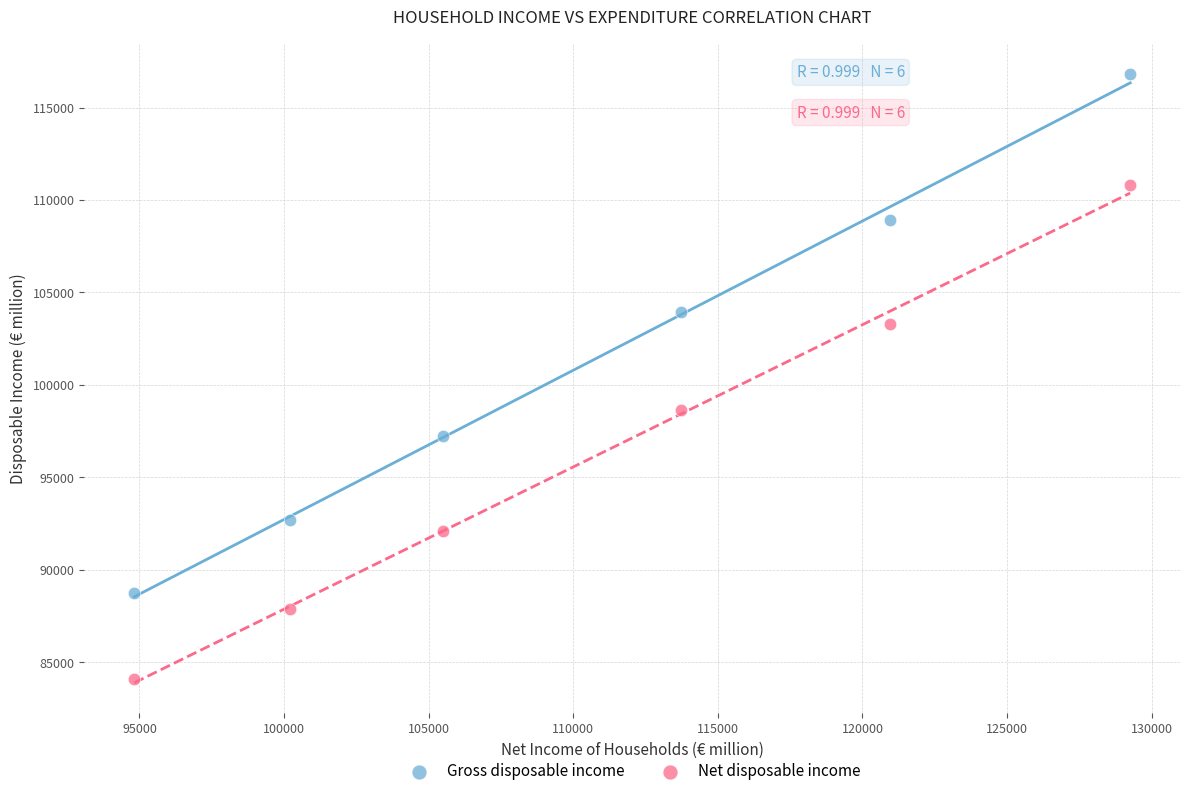

What are all the series names shown in the legend?

Gross disposable income, Net disposable income